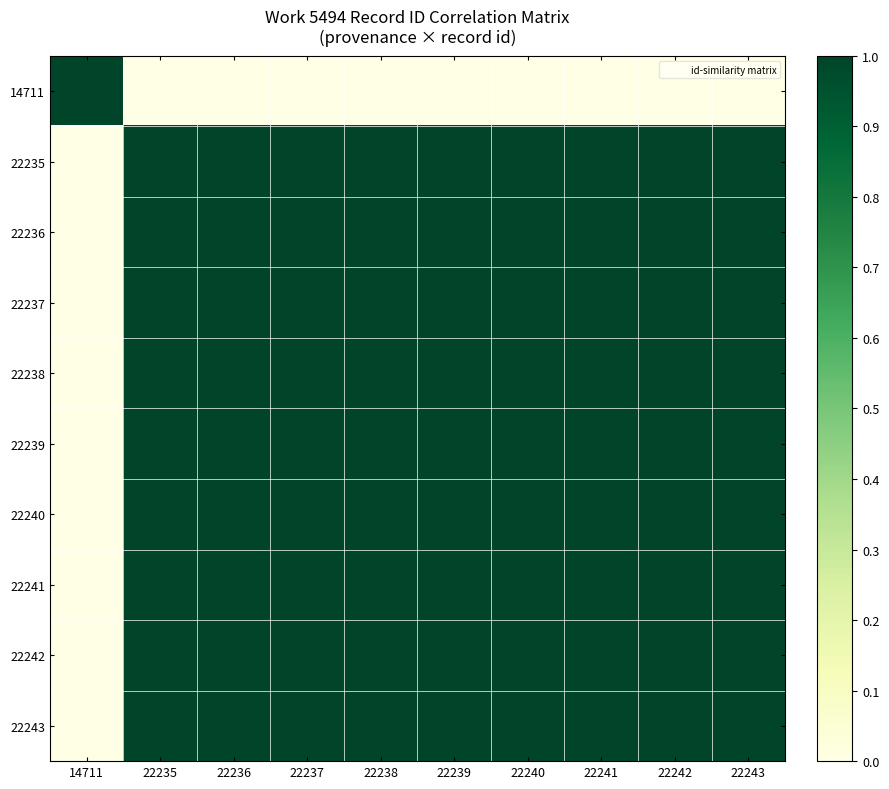

At how many categories does at least one series exceed 0?

10